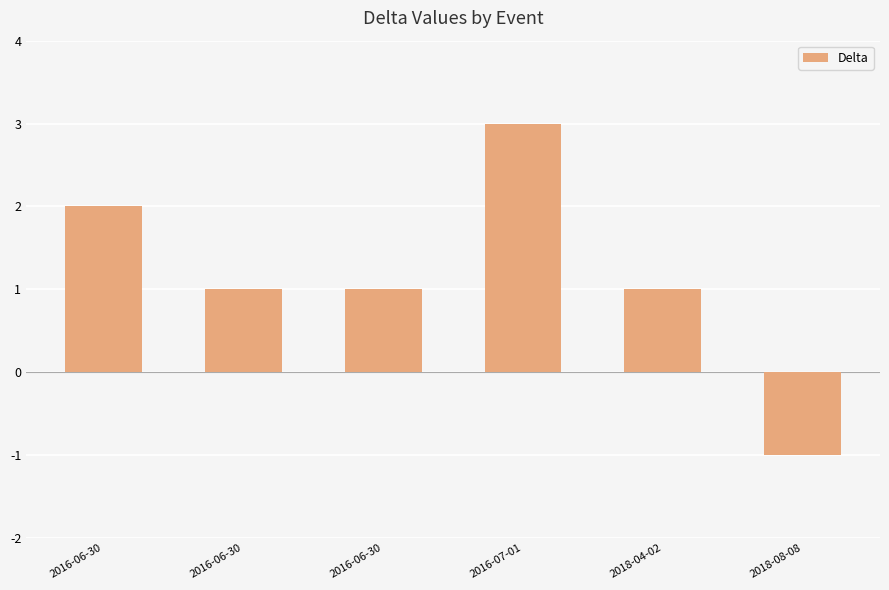

How many negative values are there?

1